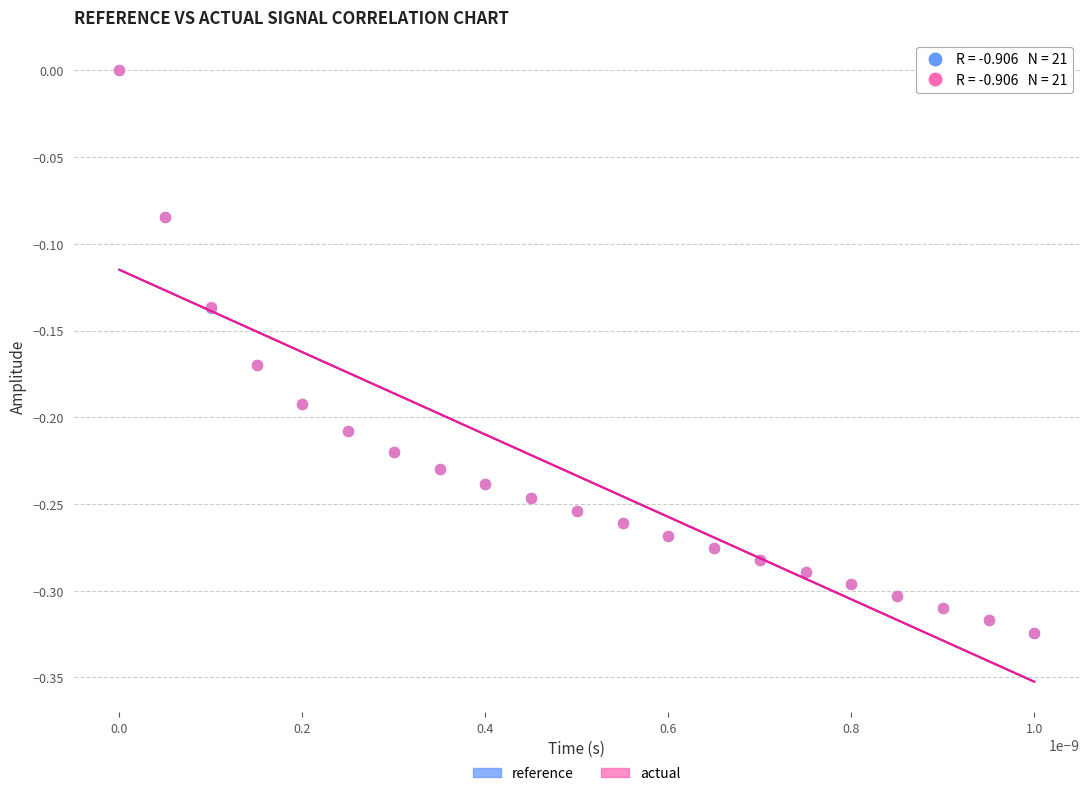

Which series has the largest Y range (max minus min)?

actual